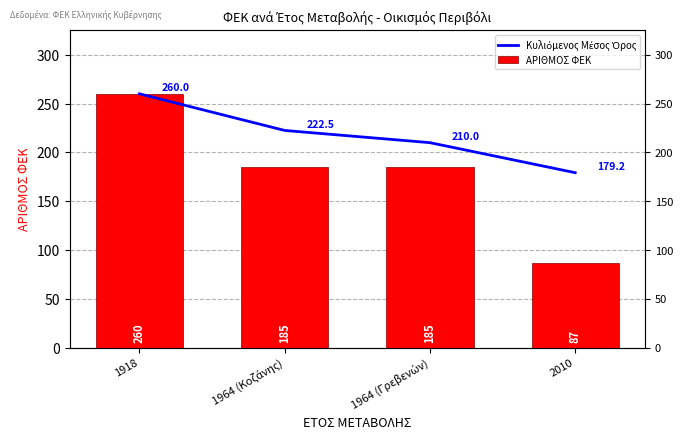

Reading right to left, extract all data points from this chart.

Κυλιόμενος Μέσος Όρος: 179.2	210.0	222.5	260.0
ΑΡΙΘΜΟΣ ΦΕΚ: 87.0	185.0	185.0	260.0